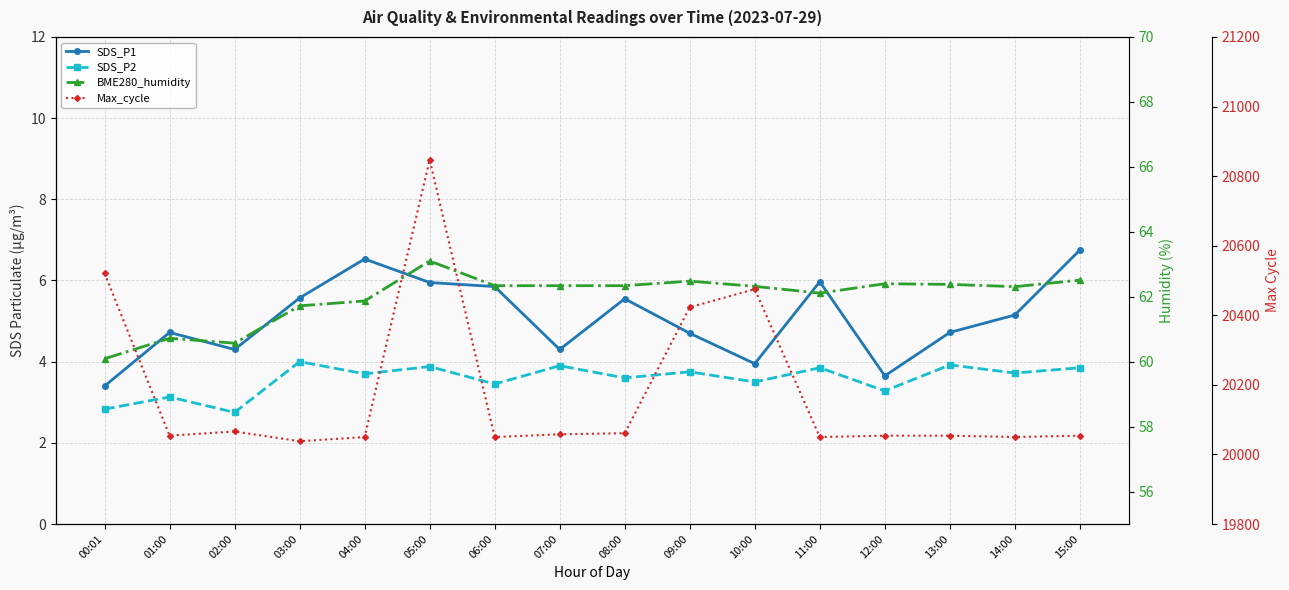

True or false: SDS_P1 has a value of 1.2 at 09:00.

False